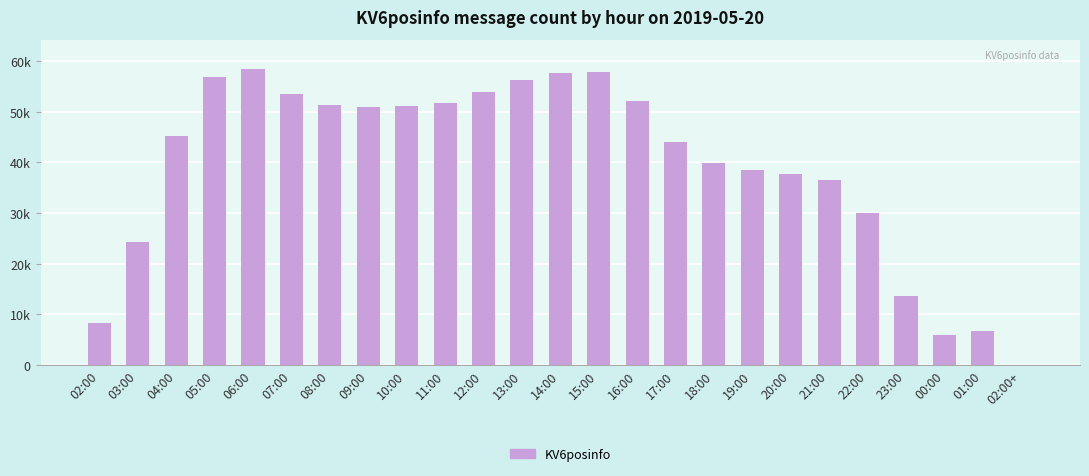

True or false: the data shows 51171 at 10:00.

True